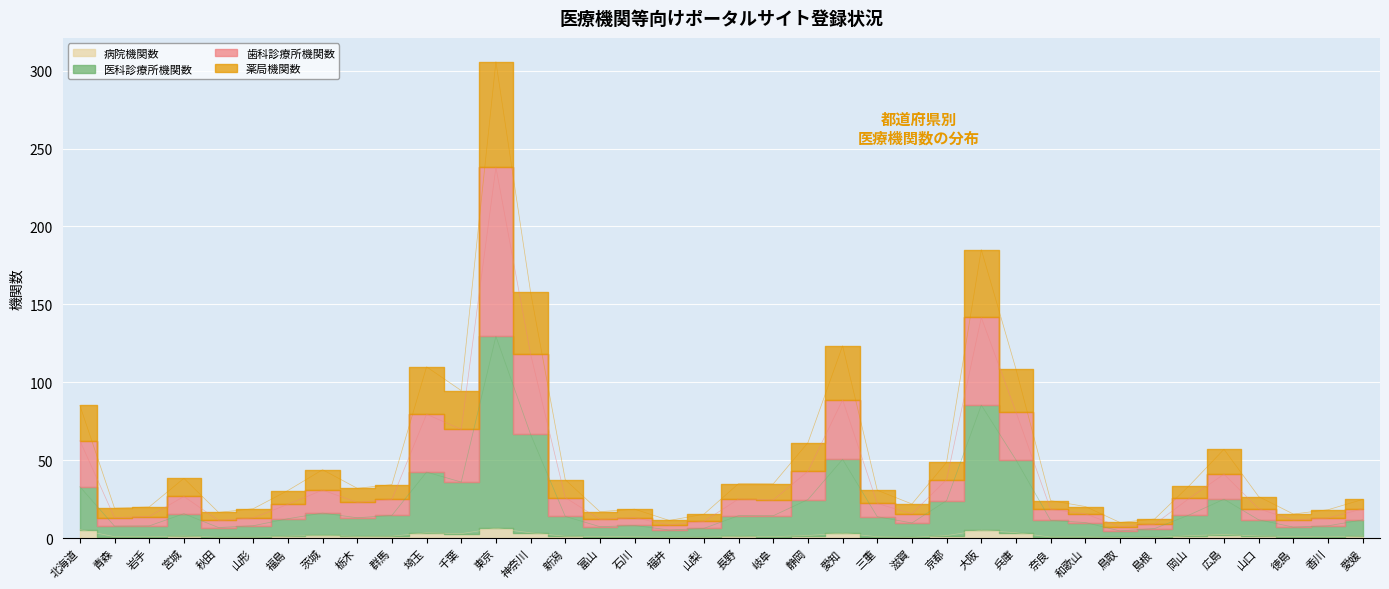

True or false: 医科診療所機関数 and 歯科診療所機関数 cross at least once.

False